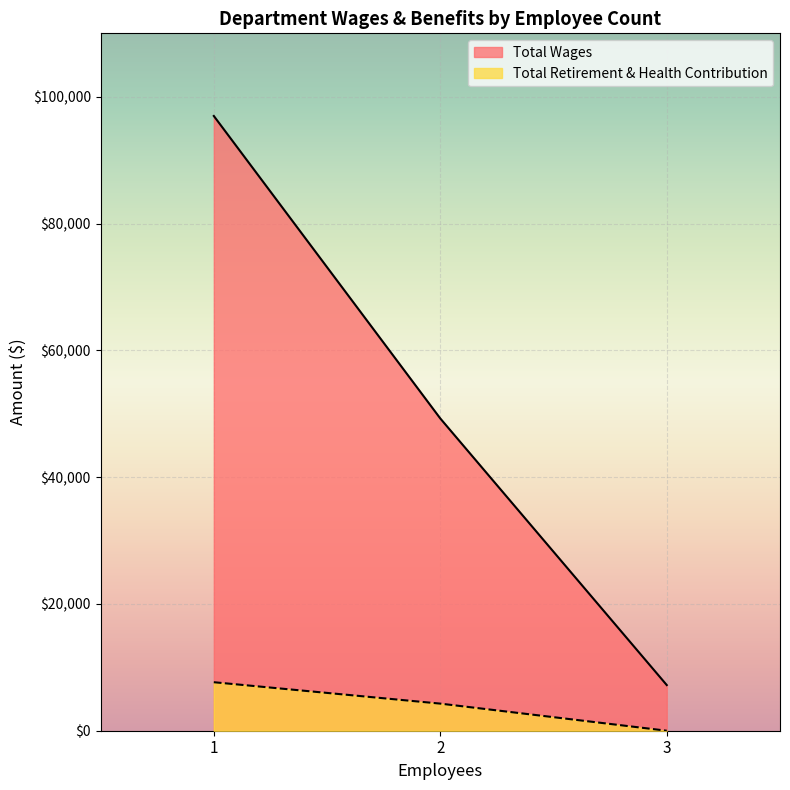

How many values in Total Retirement & Health Contribution are above zero?

2